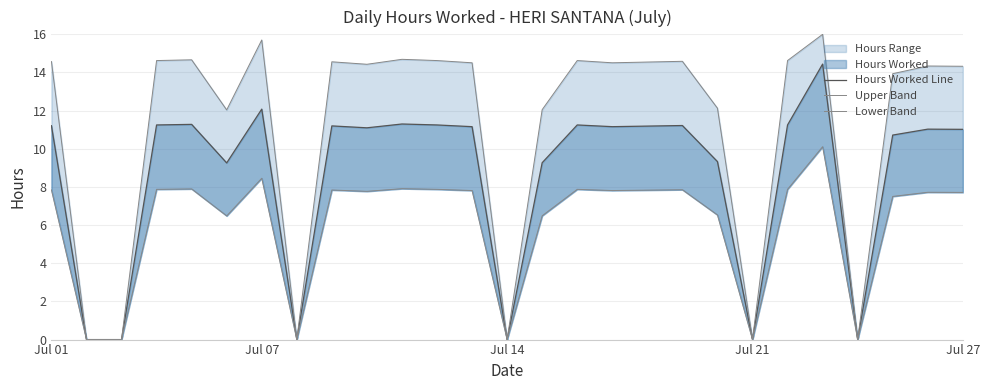

Which series has the widest spread of values?

Upper Band